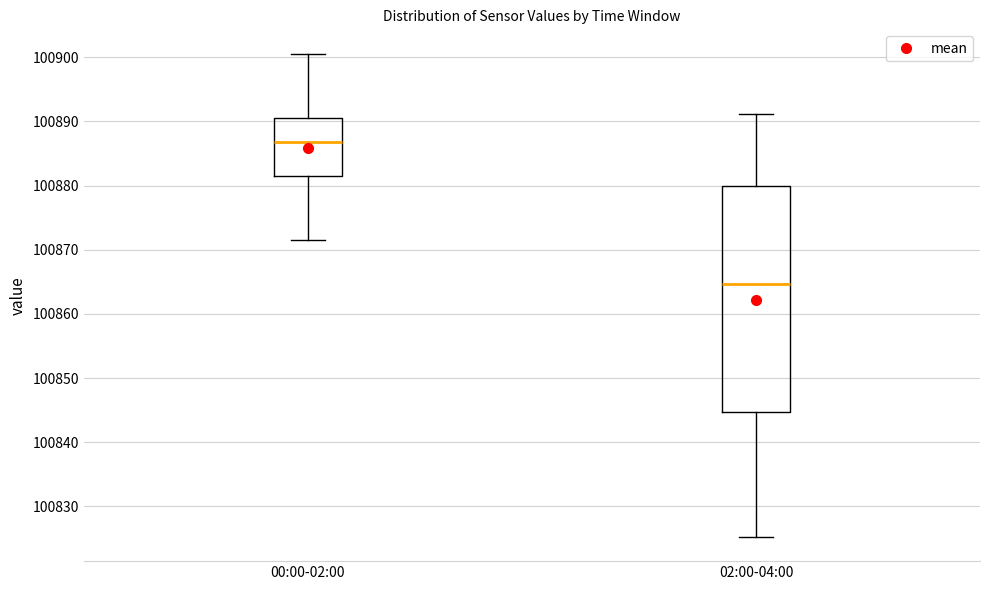

Which box's median line is the highest?

00:00-02:00